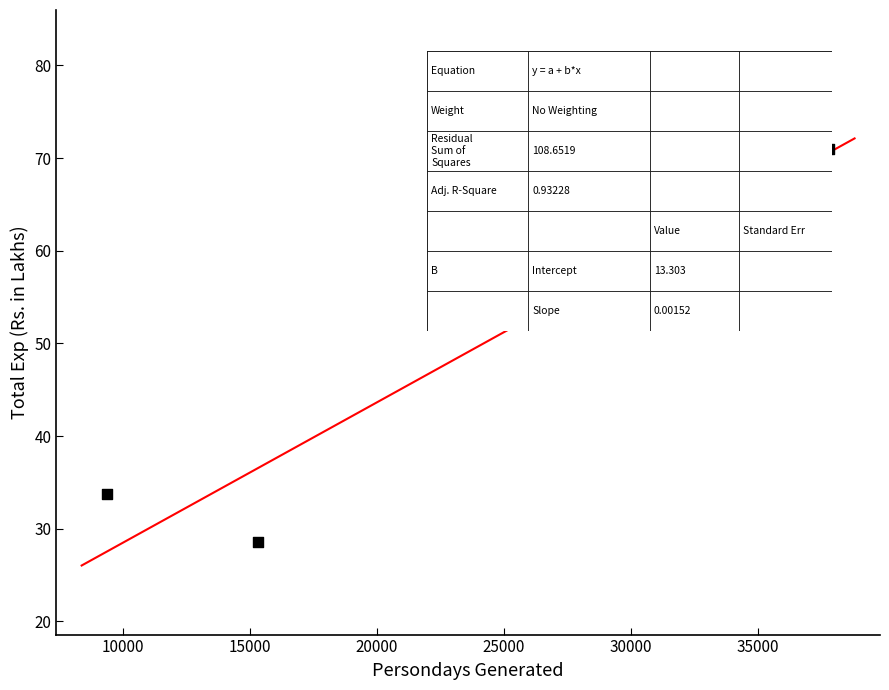

What Y value in the scatter plot is closest to 49?

62.1